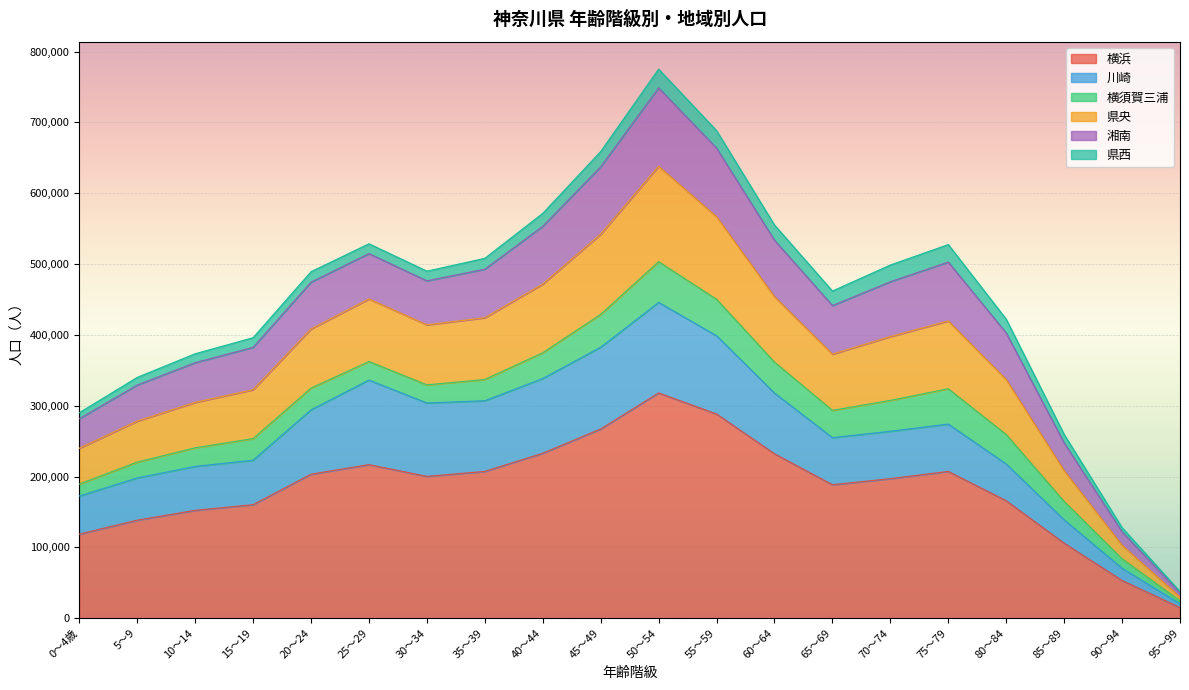

Where does the 横浜 series first go above 200265?

20～24